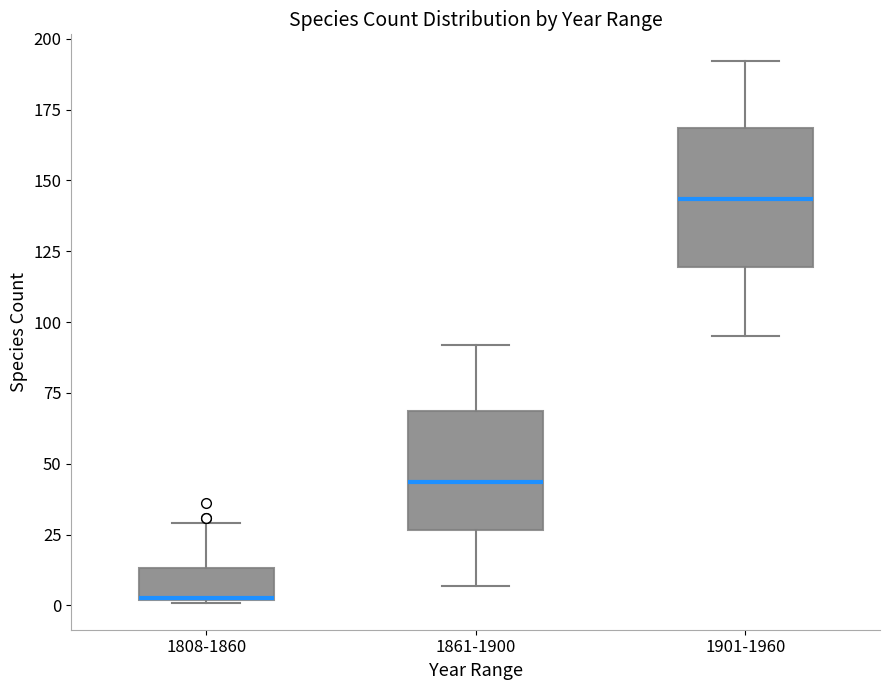

Reading left to right, transcribe this box plot: for each box, give where its median line is, the range the box spans, and where its two whiskers end, as read against the y-axis. The values are not printed on the chart, so give them approximately, as read against the axis.

1808-1860: median 5 (drawn on the box's lower edge), box 0 to 15, whiskers 0 to 30
1861-1900: median 45, box 25 to 70, whiskers 5 to 90
1901-1960: median 145, box 120 to 170, whiskers 95 to 190